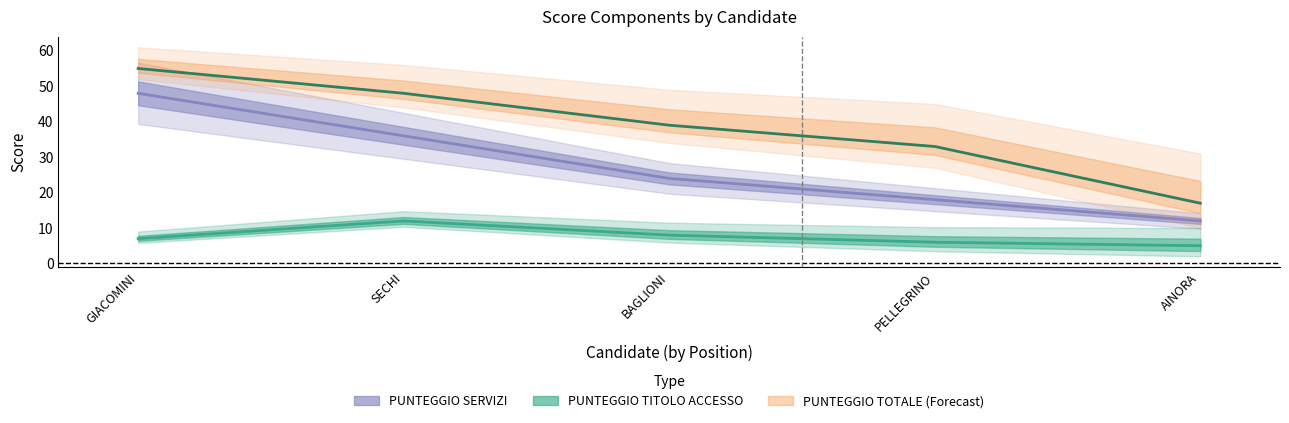

True or false: PUNTEGGIO TOTALE and PUNTEGGIO TITOLO ACCESSO cross at least once.

False